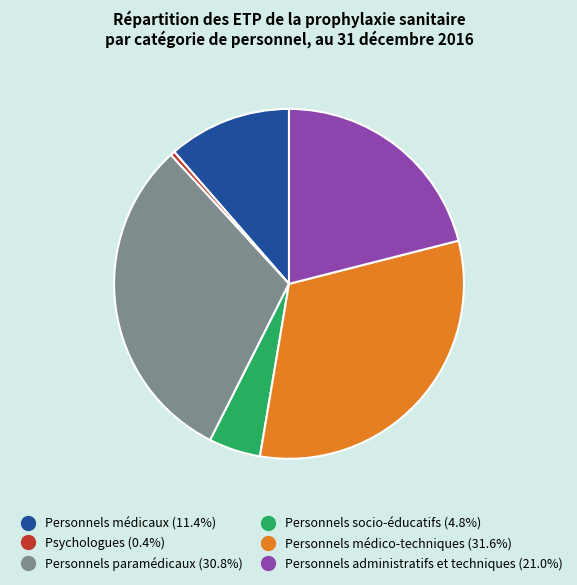

Combined, do Personnels socio-éducatifs and Personnels administratifs et techniques account for over 50%?

No